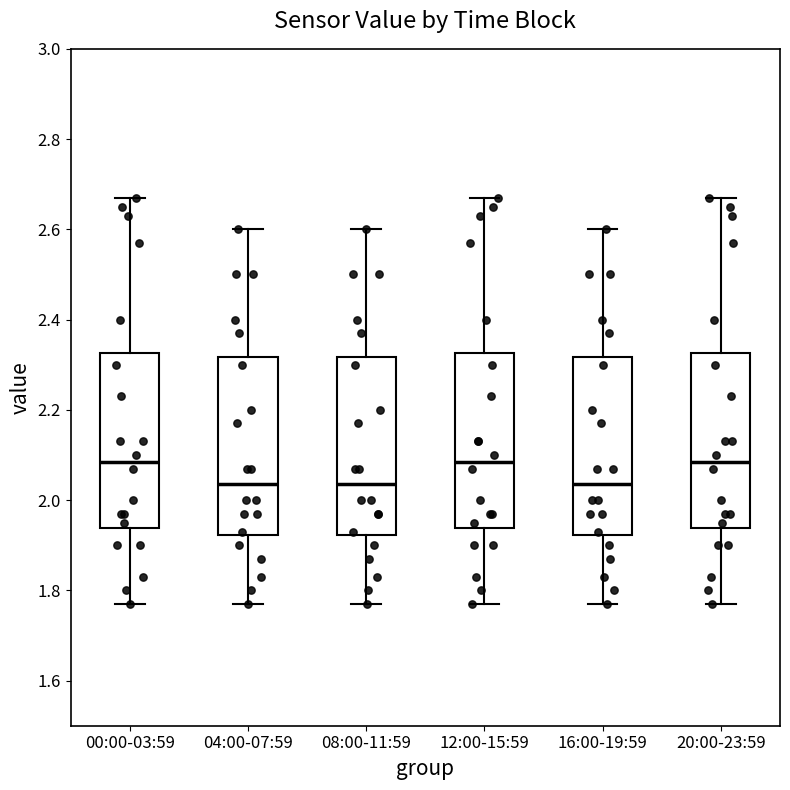

Where is the upper edge of the box for 04:00-07:59 on the y-axis? The values are not printed on the chart, so give them approximately, as read against the axis.

2.32